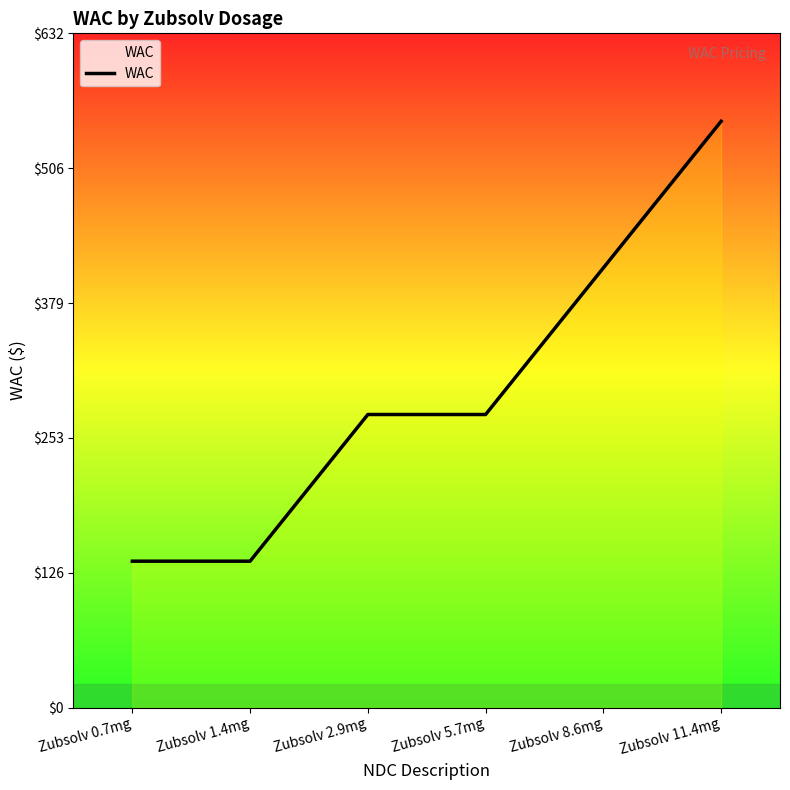

Is it true that the value at Zubsolv 0.7mg is 137.3?

True